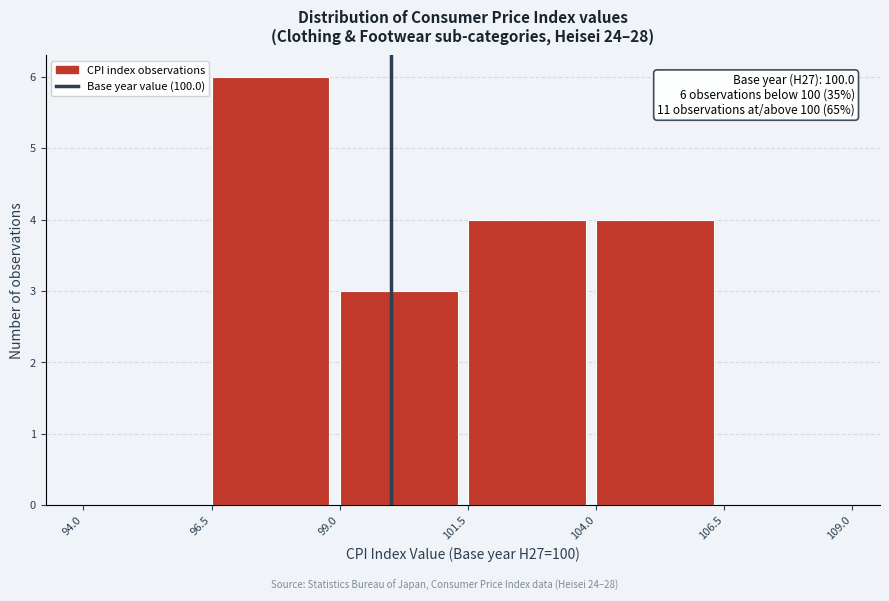

Which range on the x-axis has the tallest bar?

96.5 to 99.0